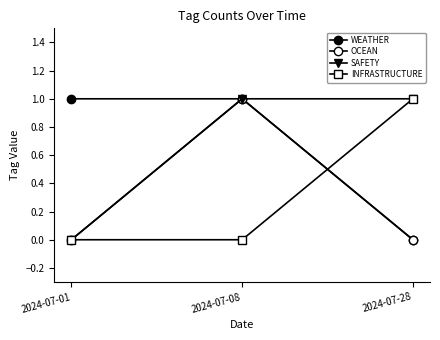

What is the value of the WEATHER point at the 1st from the left?

1